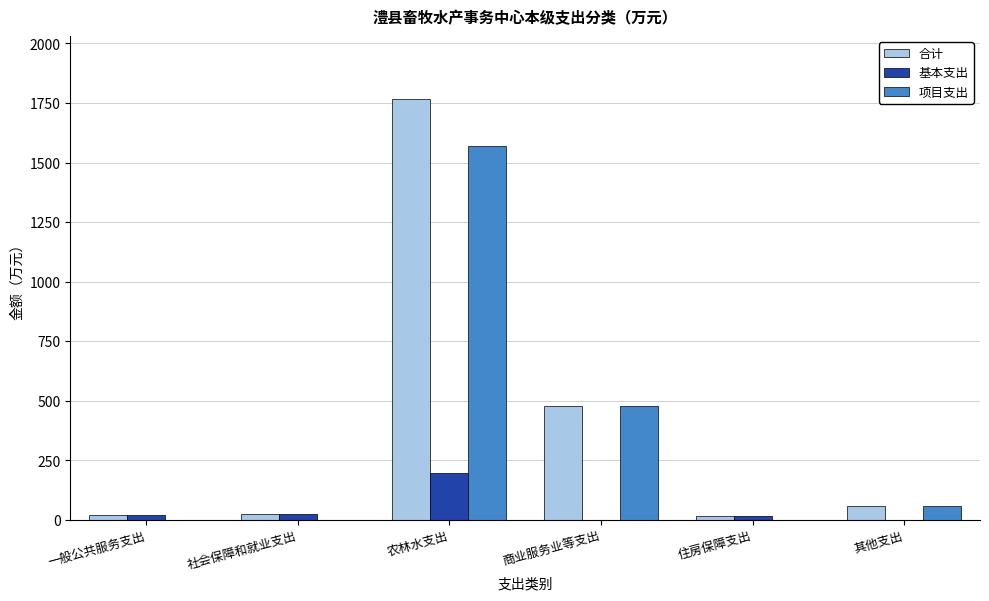

At which label is 合计 closest to 891?

商业服务业等支出